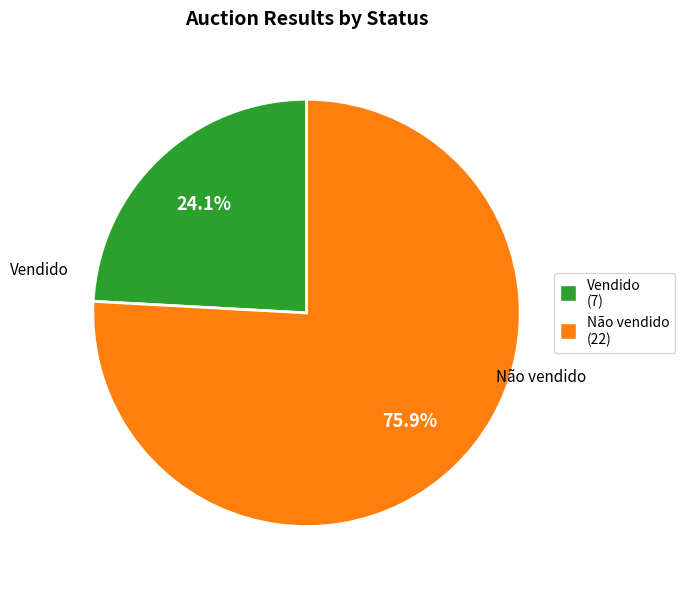

Which slice is the largest?

Não vendido